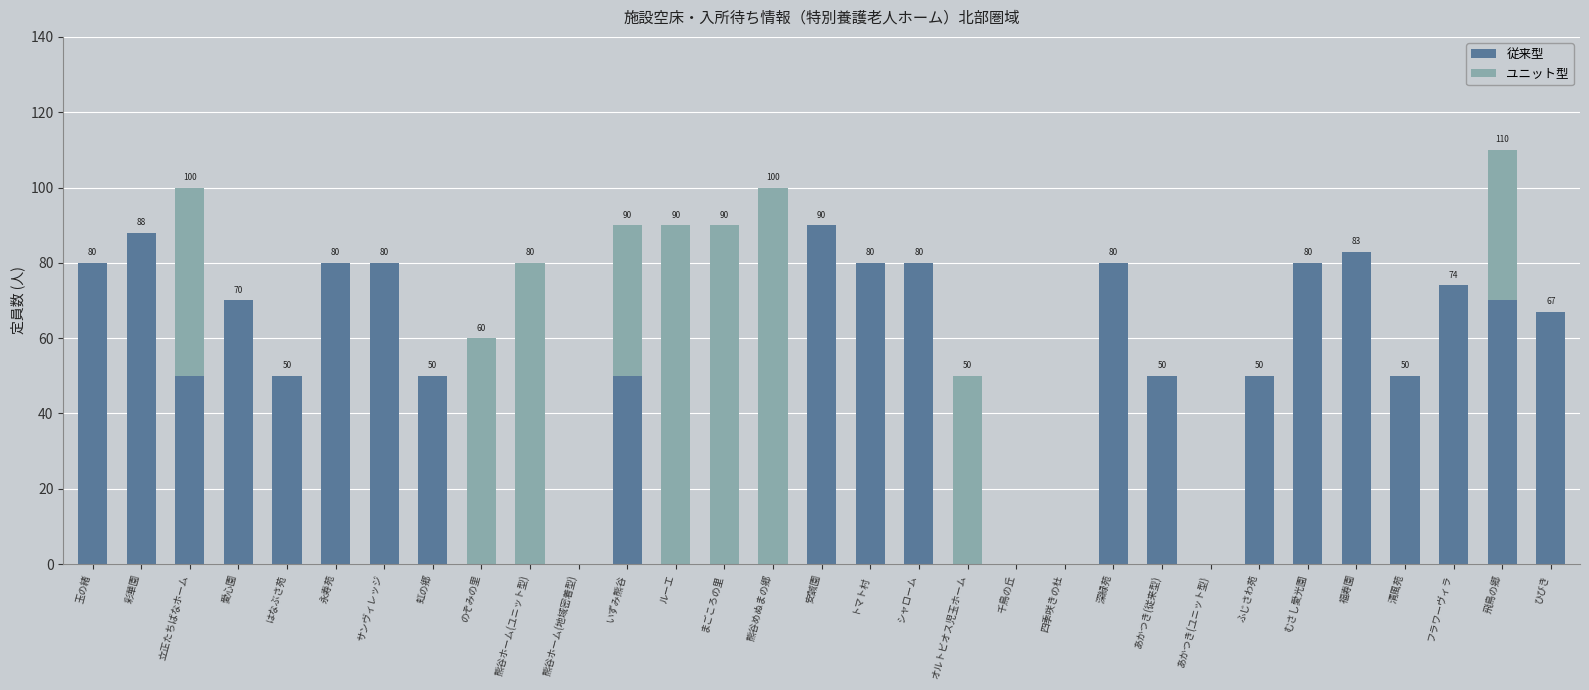

True or false: 従来型 has a value of 27 at 安誠園.

False